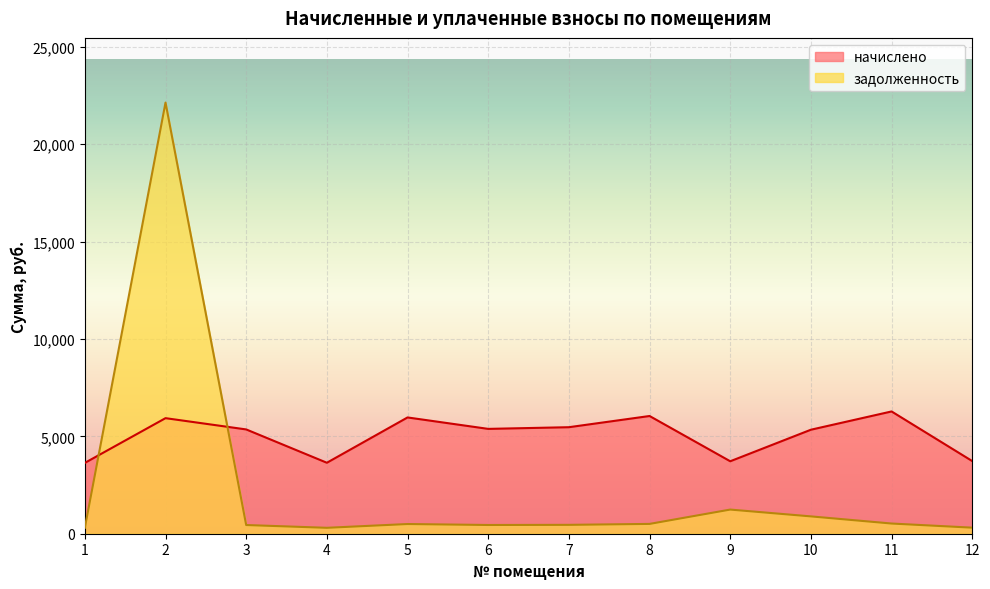

How many data points in начислено are less than 5384?

6